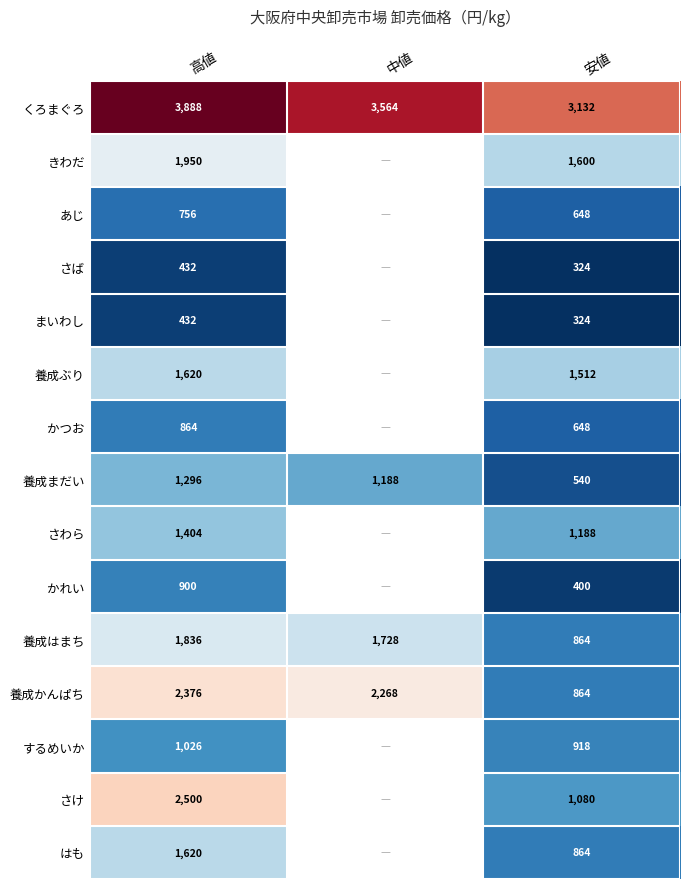

Is it true that 養成ぶり equals 1620 at 高値?

True